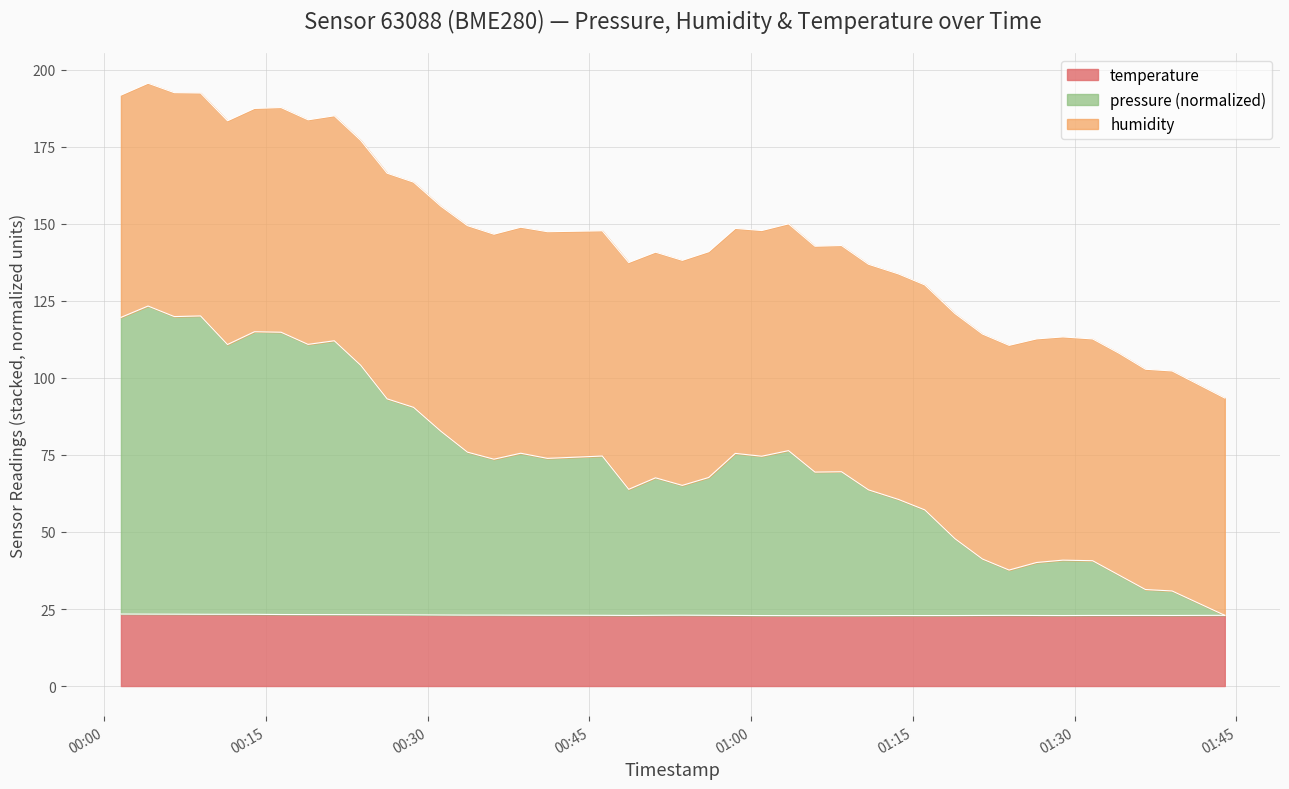

What is the average value of the temperature series?

23.0